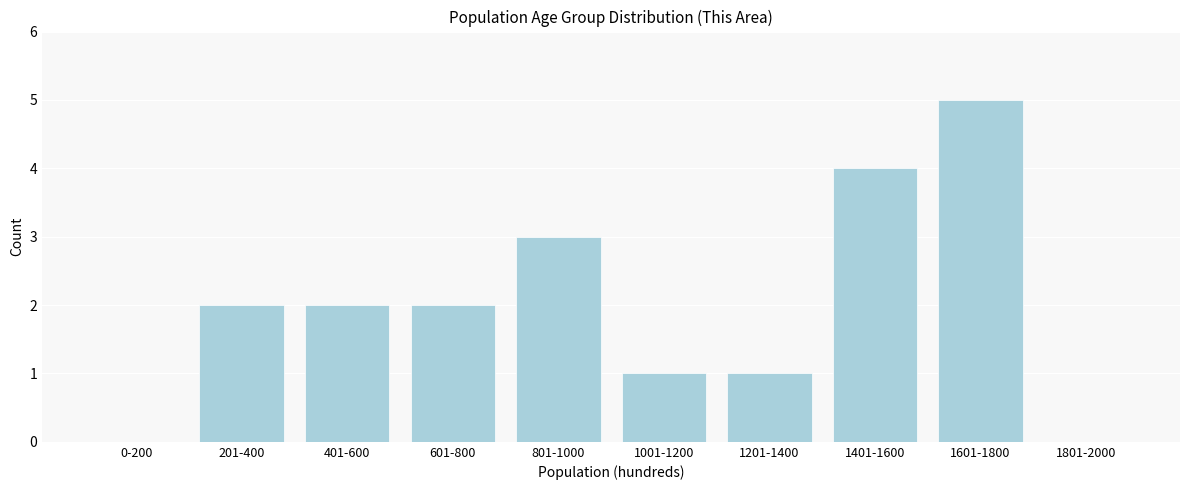

Reading left to right, transcribe all the data shown in this chart.

0-200=0	201-400=2	401-600=2	601-800=2	801-1000=3	1001-1200=1	1201-1400=1	1401-1600=4	1601-1800=5	1801-2000=0